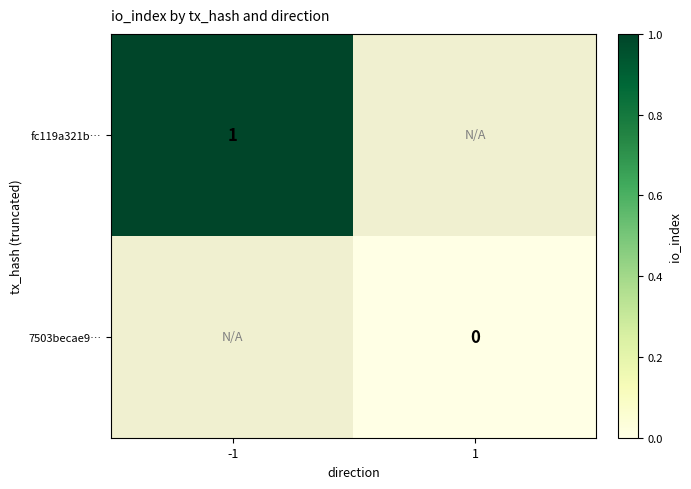

Which label corresponds to the largest value in the chart?

-1